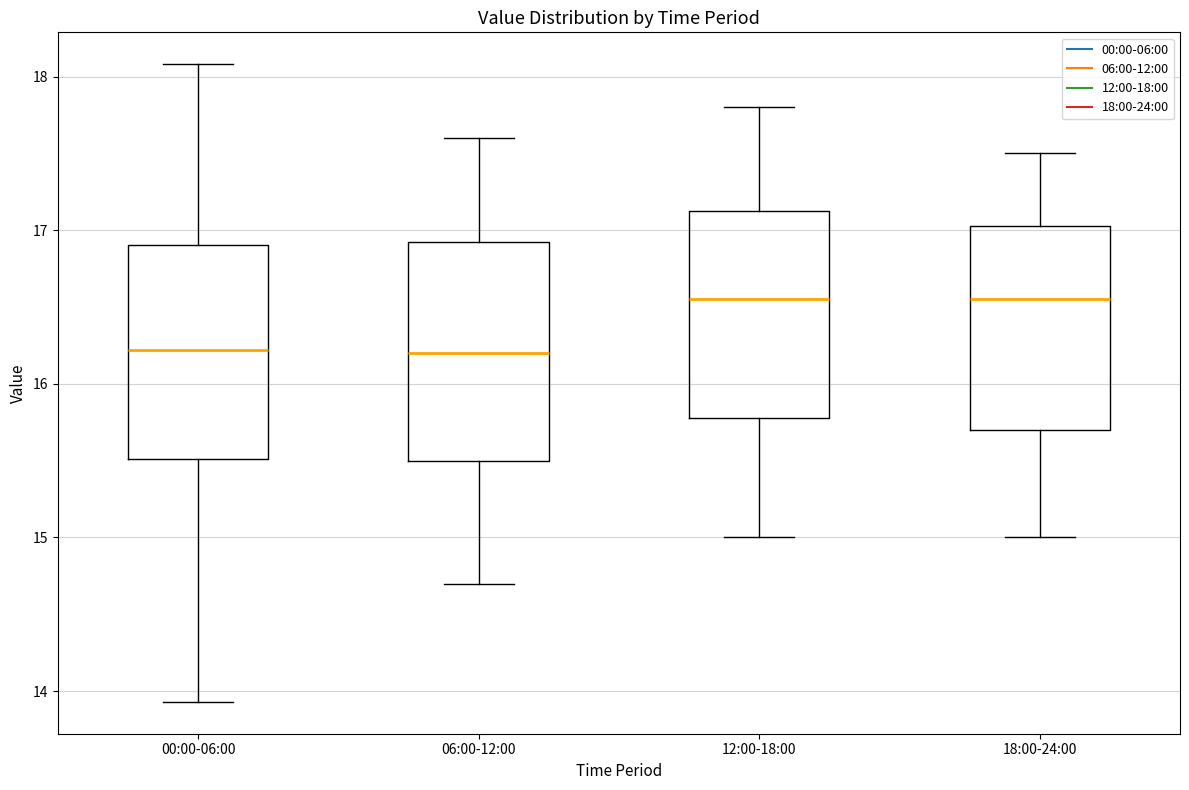

Reading left to right, transcribe this box plot: for each box, give where its median line is, the range the box spans, and where its two whiskers end, as read against the y-axis. The values are not printed on the chart, so give them approximately, as read against the axis.

00:00-06:00: median 16.2, box 15.5 to 16.9, whiskers 13.9 to 18.1
06:00-12:00: median 16.2, box 15.5 to 16.9, whiskers 14.7 to 17.6
12:00-18:00: median 16.6, box 15.8 to 17.1, whiskers 15.0 to 17.8
18:00-24:00: median 16.6, box 15.7 to 17.0, whiskers 15.0 to 17.5